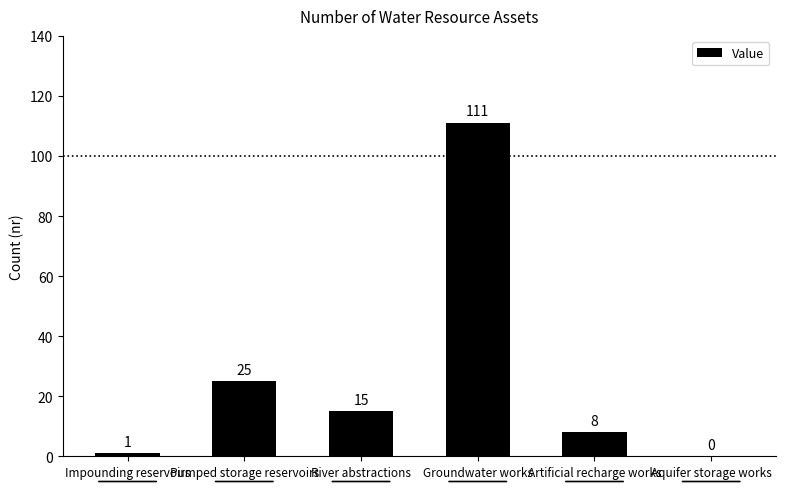

True or false: the data shows 0 at Aquifer storage works.

True